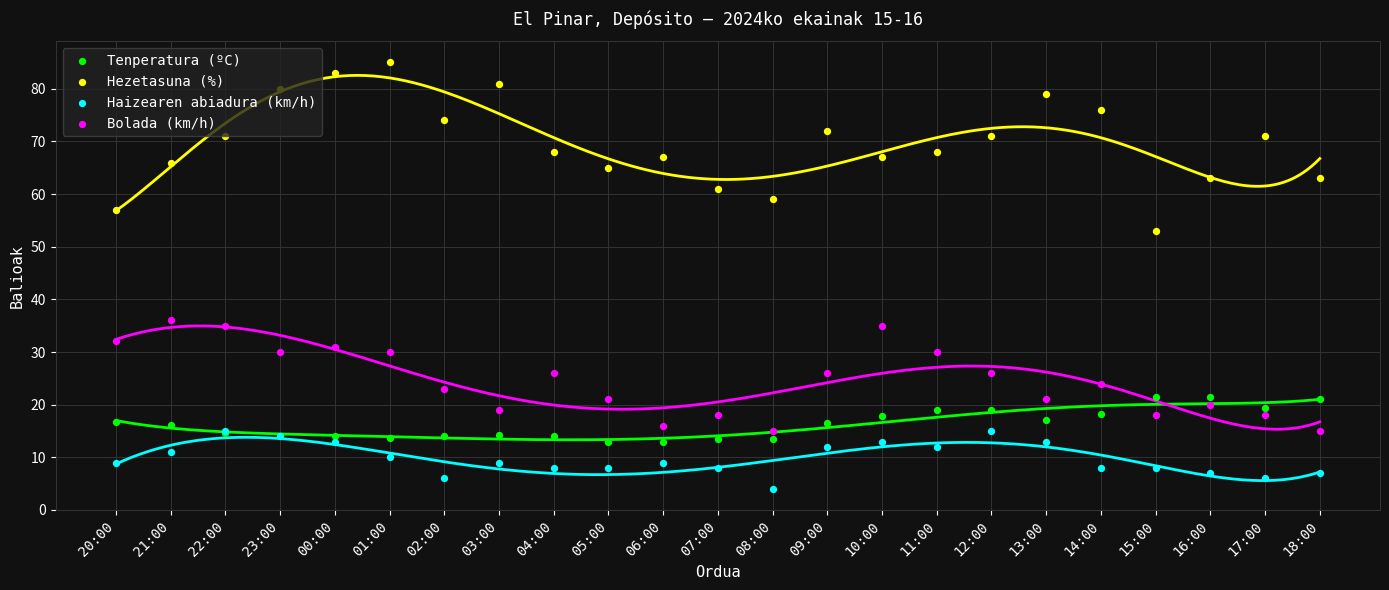

At how many categories does at least one series exceed 16?

23